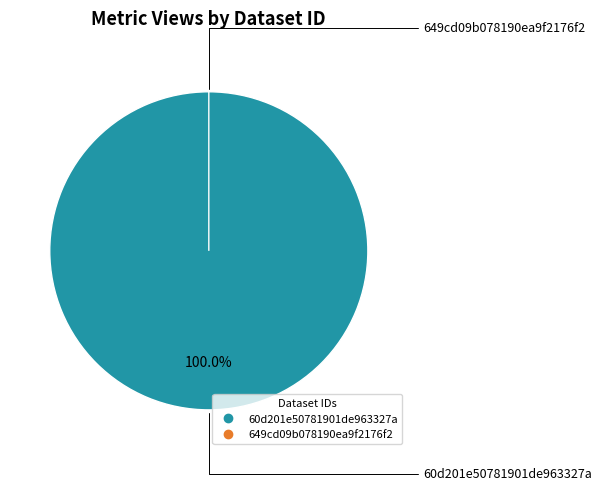

To the nearest percent, what is the difference between the 60d201e50781901de963327a and 649cd09b078190ea9f2176f2 slice percentages?

100%